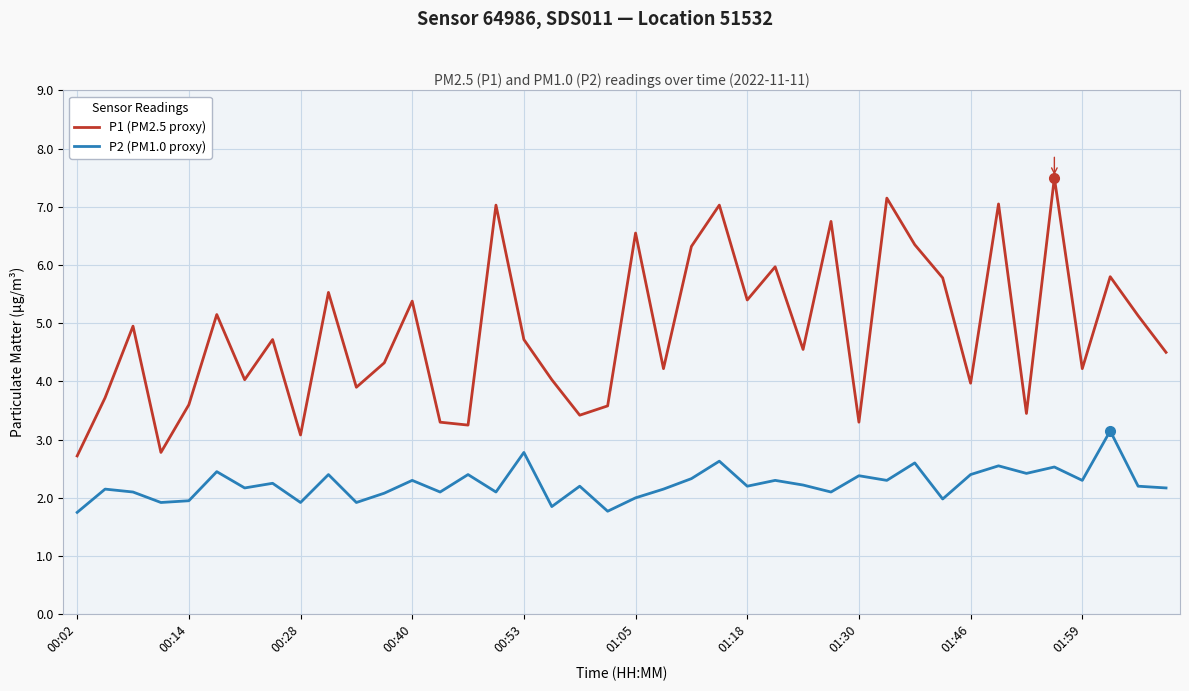

Which series has the largest range (max minus min)?

P1 (PM2.5 proxy)